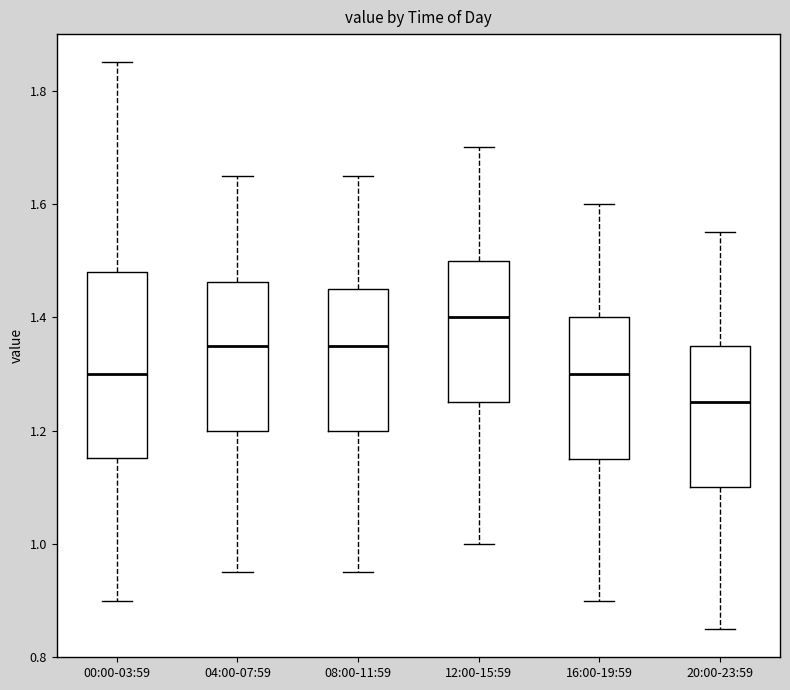

Which box has the lowest median line?

20:00-23:59